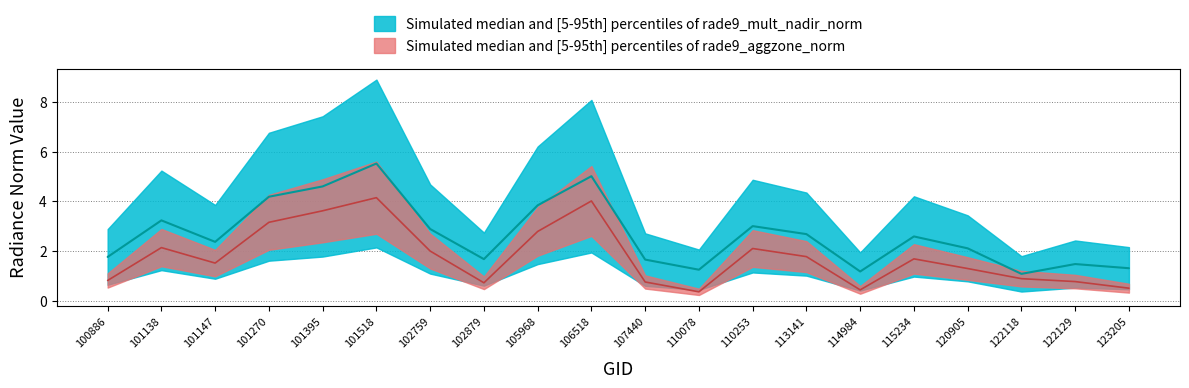

What is the value of the rade9_mult_nadir_norm point at the 9th from the left?

3.8